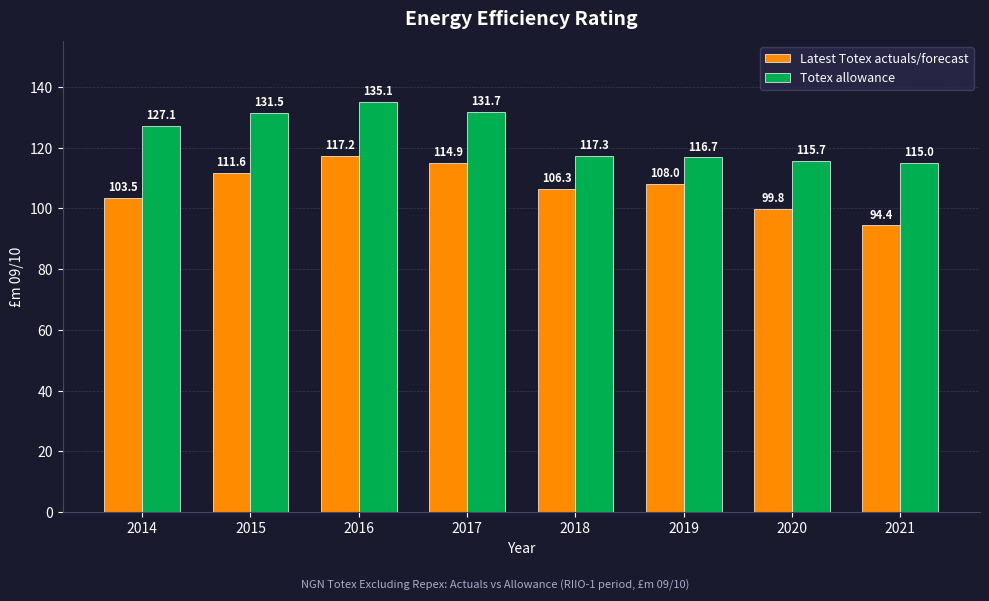

Which series has the largest total across all categories?

Totex allowance